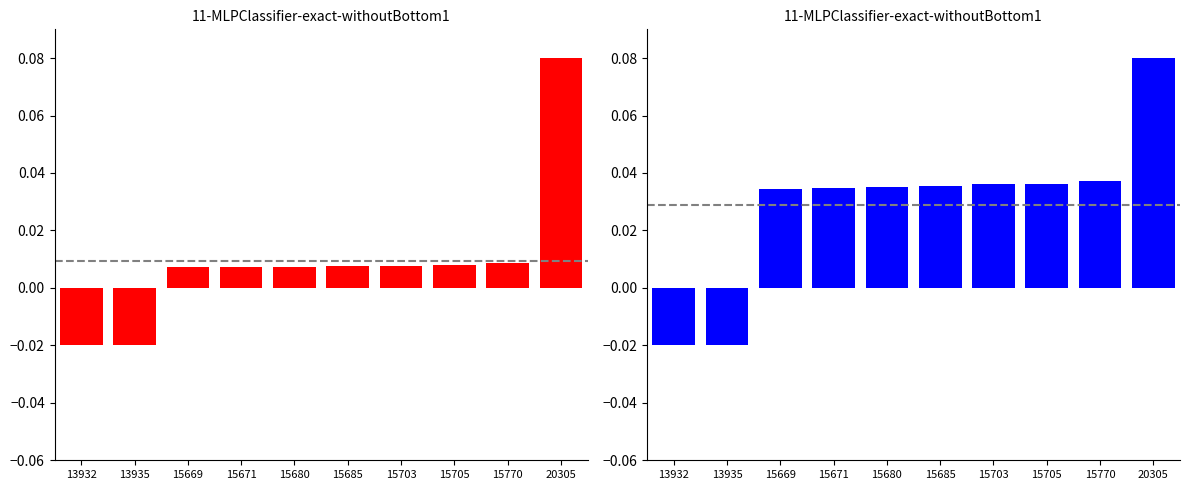

How many bars are there in each group?

2